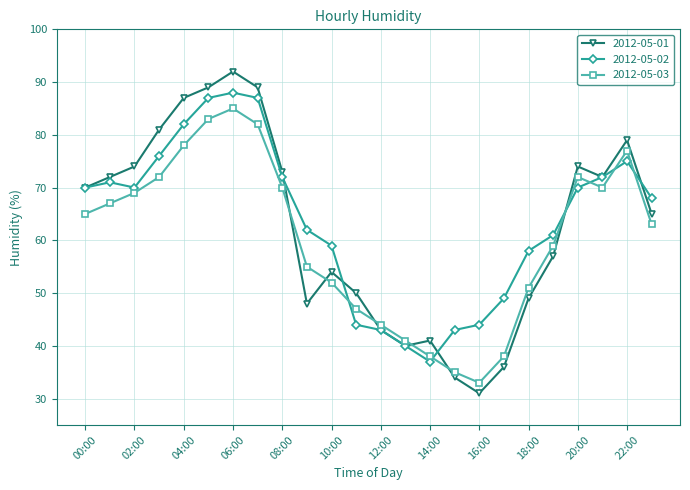

Which series has the widest spread of values?

2012-05-01